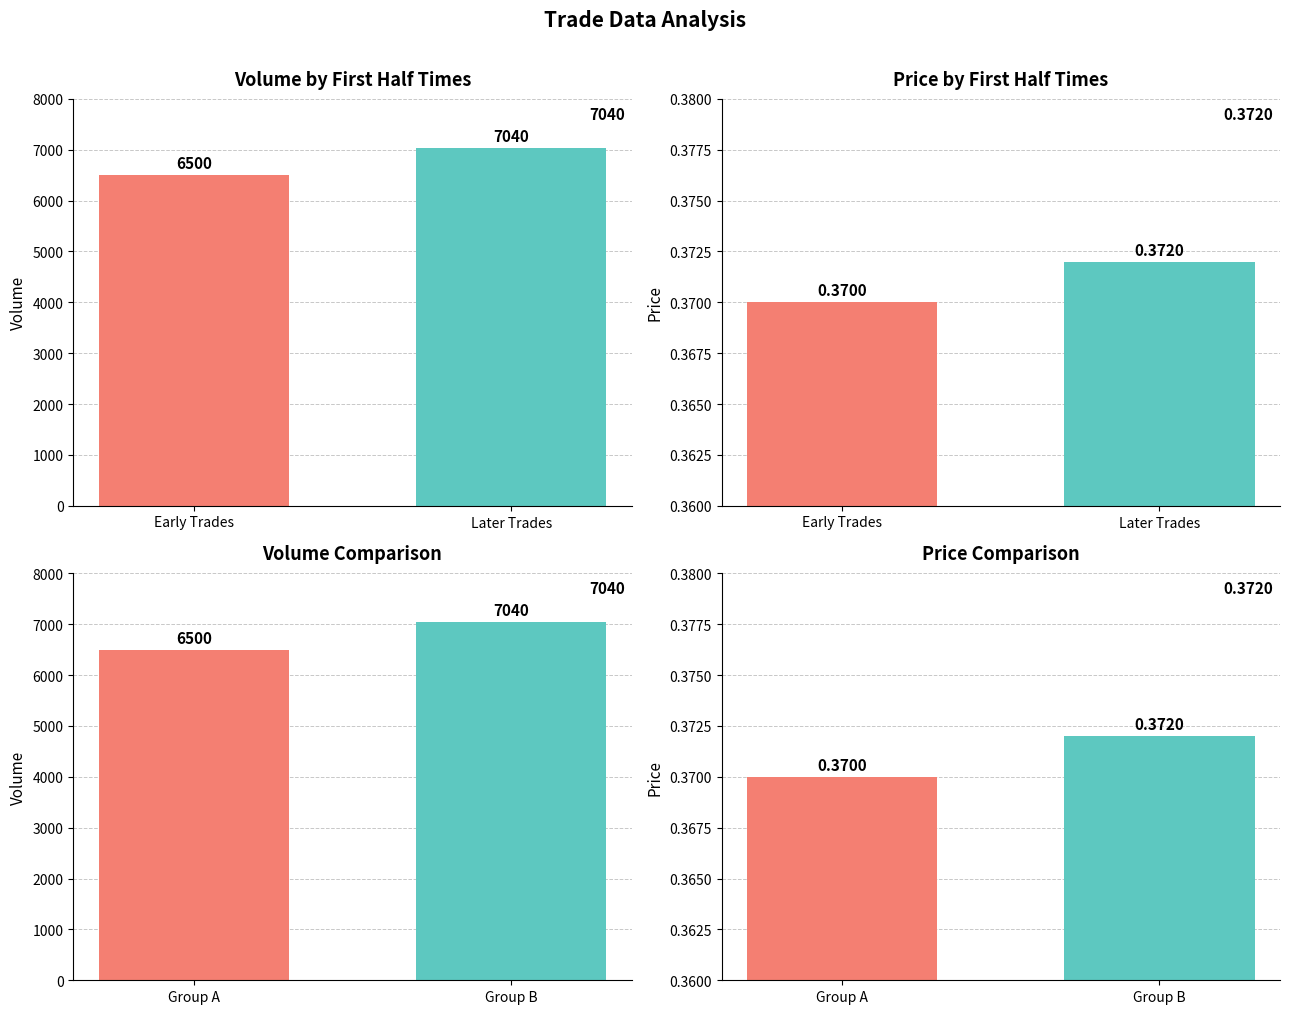

Is it true that Early Trades equals 0.2 at Later Trades?

False